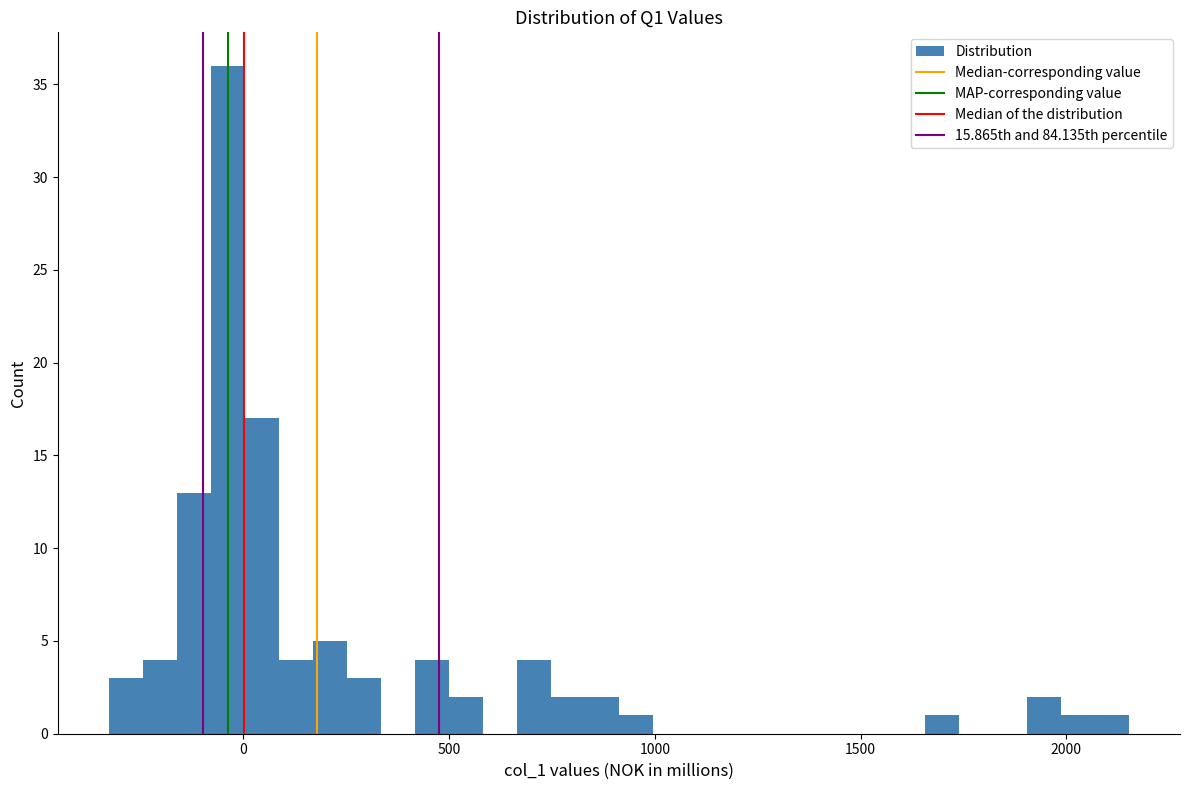

Read against the x-axis, roughly where is the centre of the tallest bar?

-50